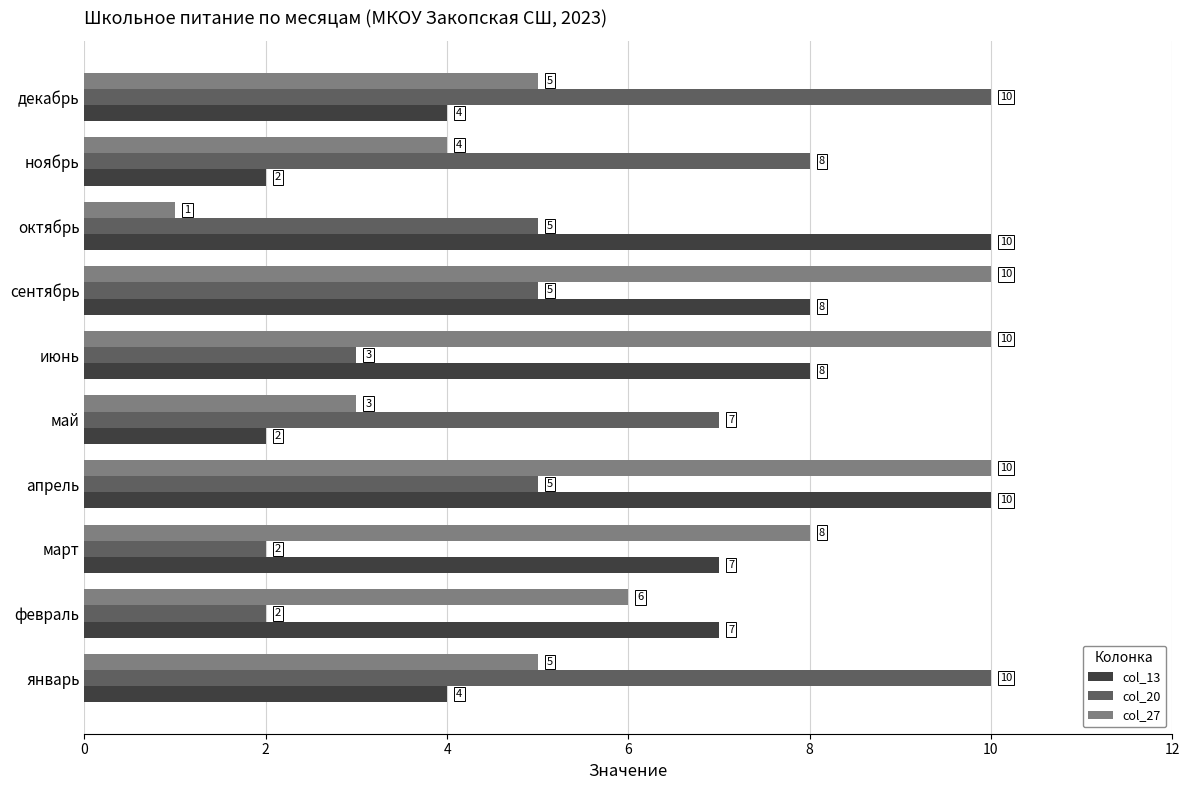

What is the smallest value displayed?

1